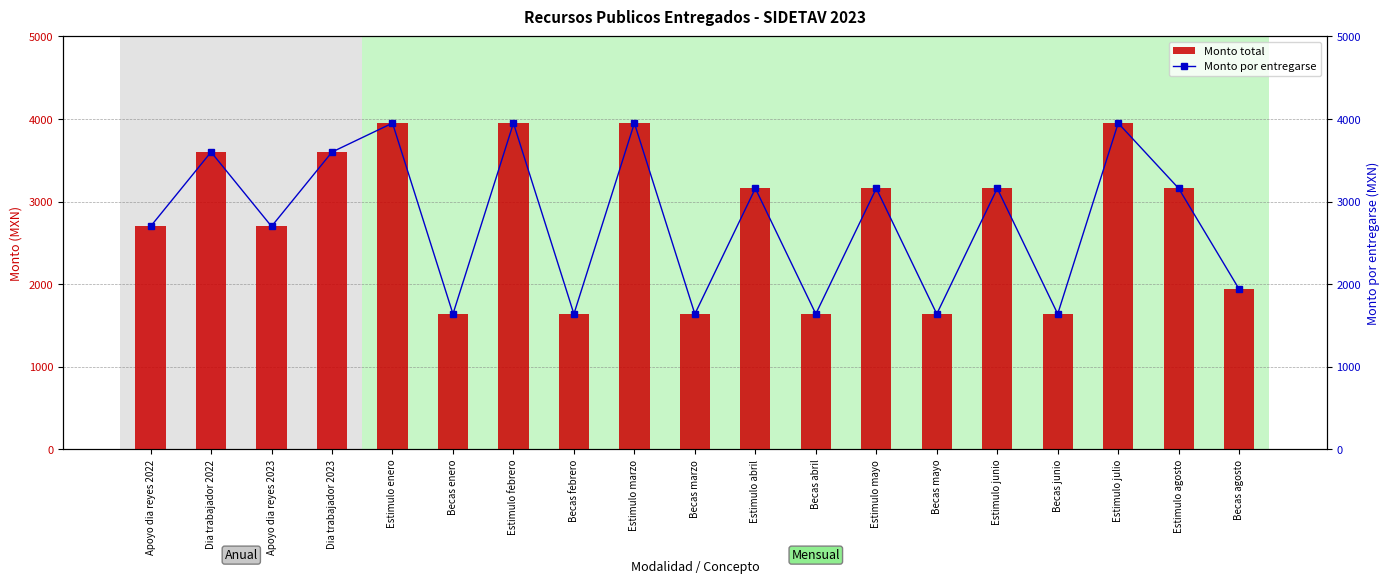

Reading right to left, what are all the values shown in this chart?

Monto total: Becas agosto=1940	Estimulo agosto=3160	Estimulo julio=3950	Becas junio=1640	Estimulo junio=3160	Becas mayo=1640	Estimulo mayo=3160	Becas abril=1640	Estimulo abril=3160	Becas marzo=1640	Estimulo marzo=3950	Becas febrero=1640	Estimulo febrero=3950	Becas enero=1640	Estimulo enero=3950	Dia trabajador 2023=3600	Apoyo dia reyes 2023=2700	Dia trabajador 2022=3600	Apoyo dia reyes 2022=2700
Monto por entregarse: Becas agosto=1940	Estimulo agosto=3160	Estimulo julio=3950	Becas junio=1640	Estimulo junio=3160	Becas mayo=1640	Estimulo mayo=3160	Becas abril=1640	Estimulo abril=3160	Becas marzo=1640	Estimulo marzo=3950	Becas febrero=1640	Estimulo febrero=3950	Becas enero=1640	Estimulo enero=3950	Dia trabajador 2023=3600	Apoyo dia reyes 2023=2700	Dia trabajador 2022=3600	Apoyo dia reyes 2022=2700